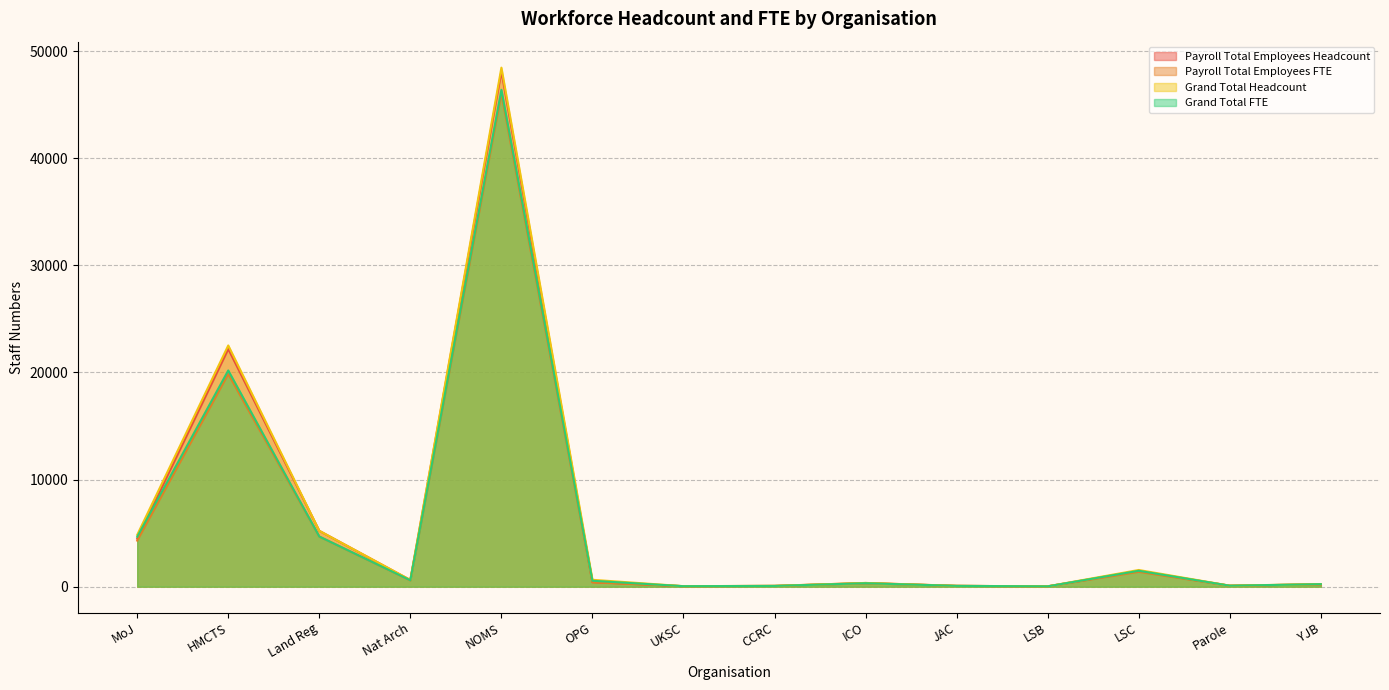

Between NOMS and LSC, which series saw the biggest shift?

Grand Total Headcount